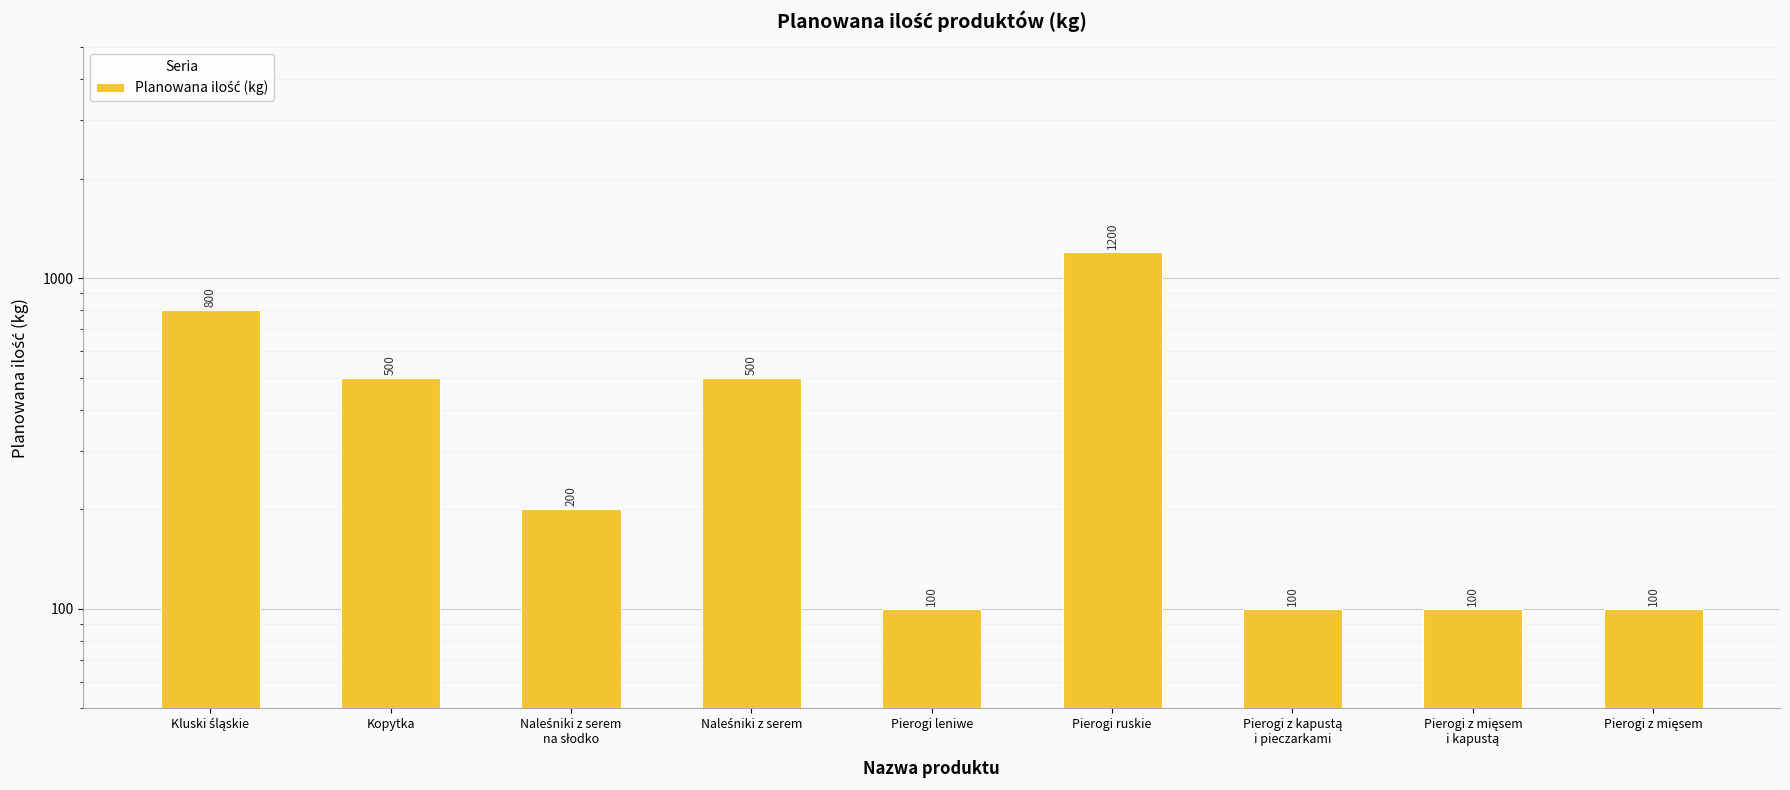

What is the label of the 8th bar from the left?

Pierogi z mięsem
i kapustą